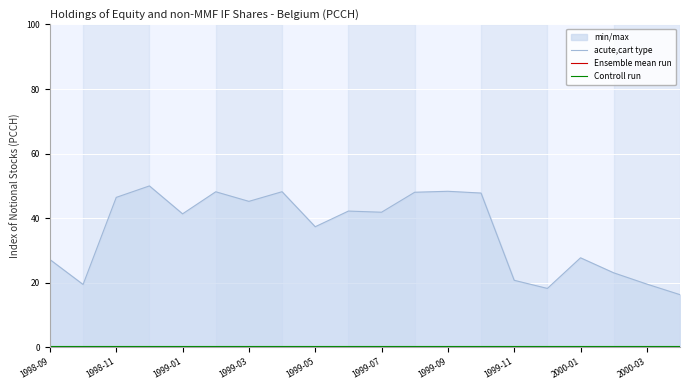

What is the maximum value shown in the chart?

50.0